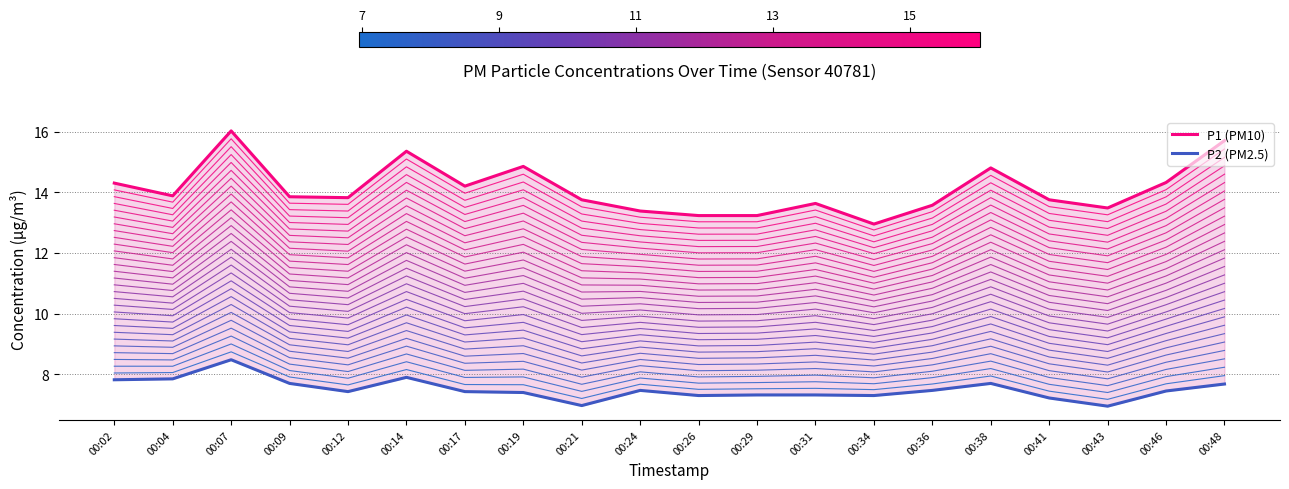

Reading left to right, transcribe all the data shown in this chart.

P1 (PM10): 14.3	13.9	16.0	13.8	13.8	15.3	14.2	14.8	13.8	13.4	13.2	13.2	13.6	12.9	13.6	14.8	13.8	13.5	14.3	15.7
P2 (PM2.5): 7.8	7.8	8.5	7.7	7.4	7.9	7.4	7.4	7.0	7.5	7.3	7.3	7.3	7.3	7.5	7.7	7.2	7.0	7.5	7.7